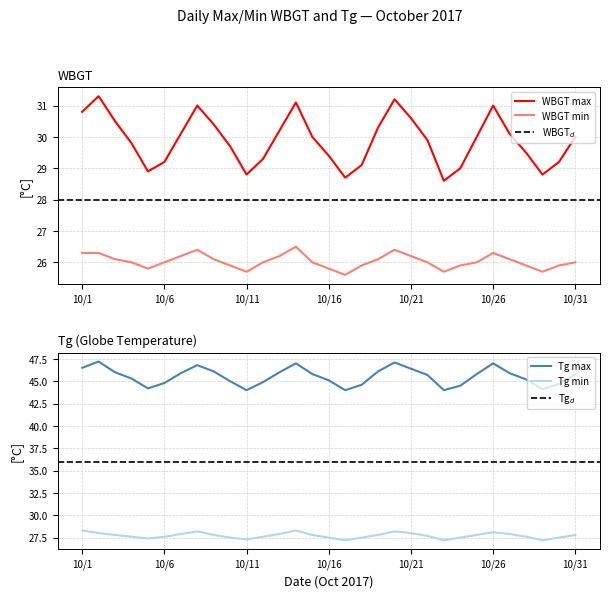

True or false: WBGT_daily_min and Tg_daily_min intersect in this chart.

False